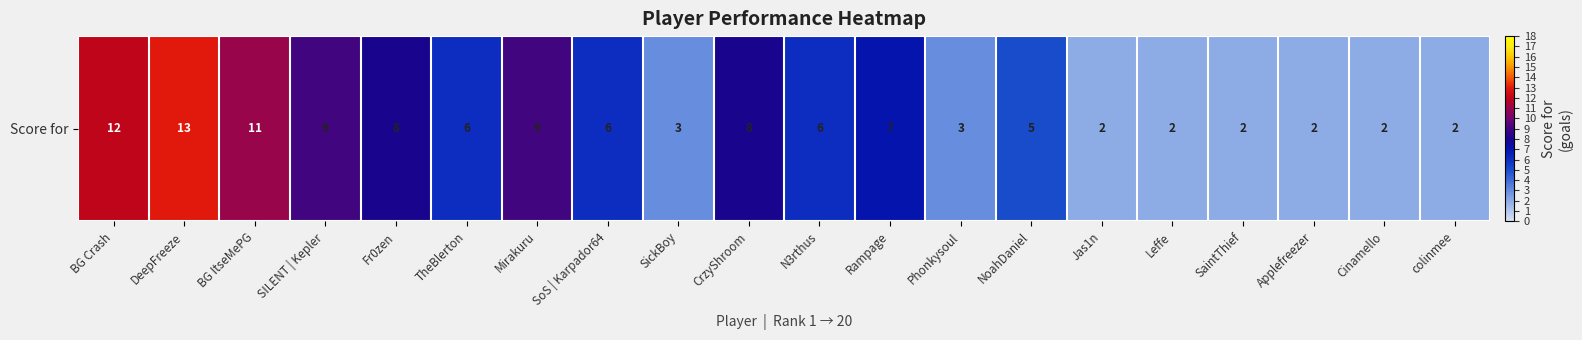

What is the change in value from SickBoy to NoahDaniel?

+2